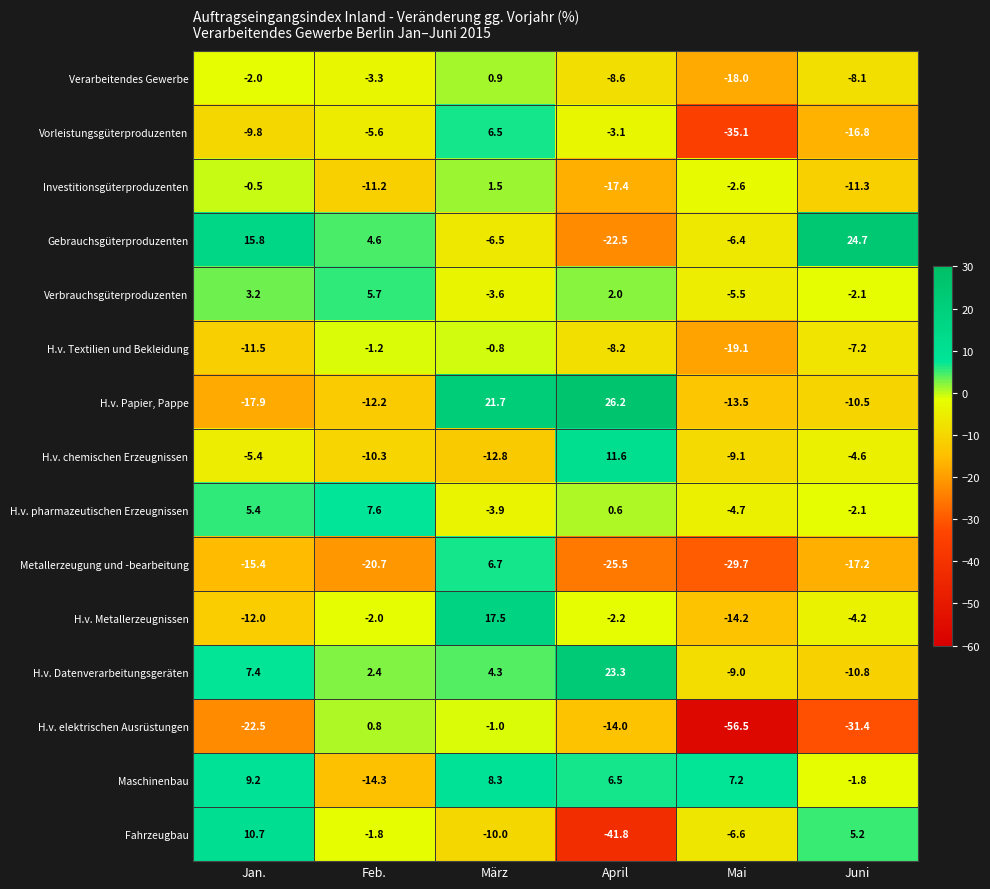

What is the difference between the highest and lowest values at Juni?

56.1